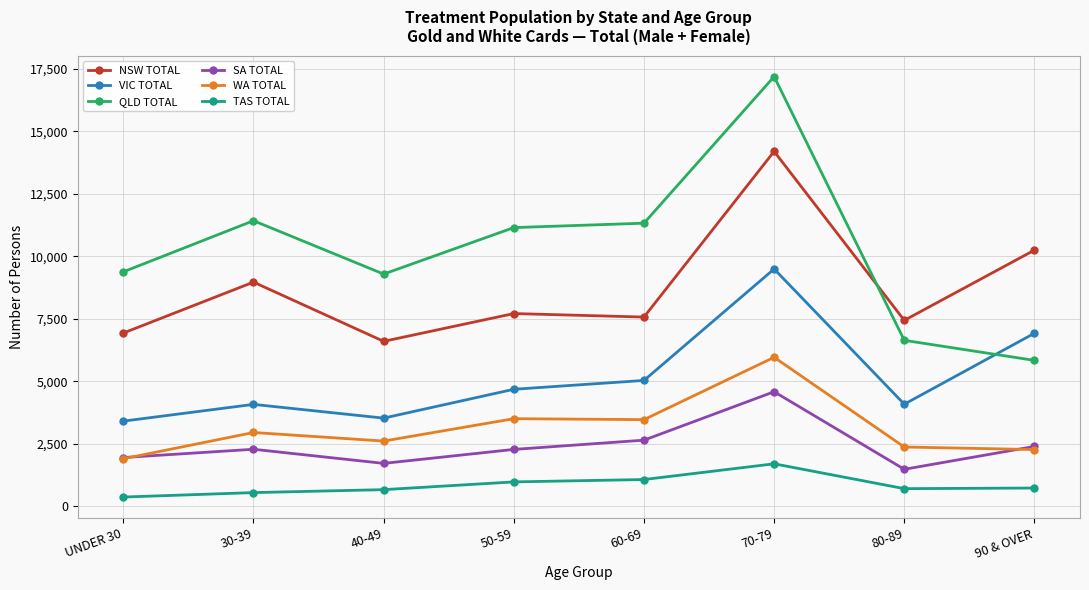

Is the value of VIC TOTAL at 50-59 greater than the value of TAS TOTAL at 90 & OVER?

Yes